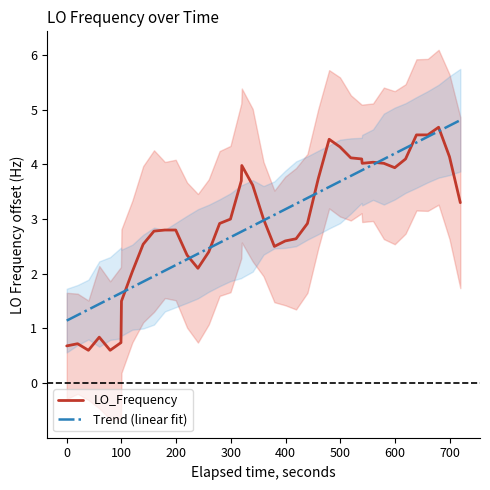

What is the lowest value of the Trend (linear fit) series?

1.1